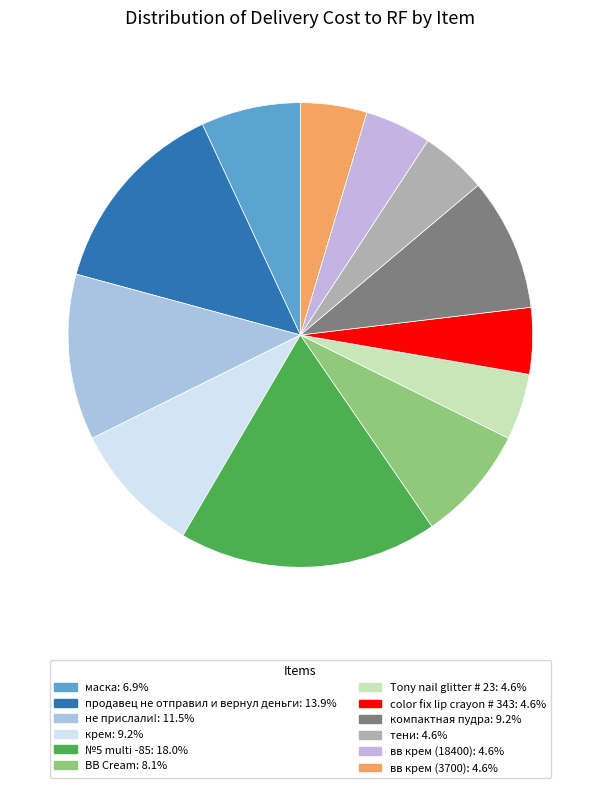

How many slices are in this pie chart?

12